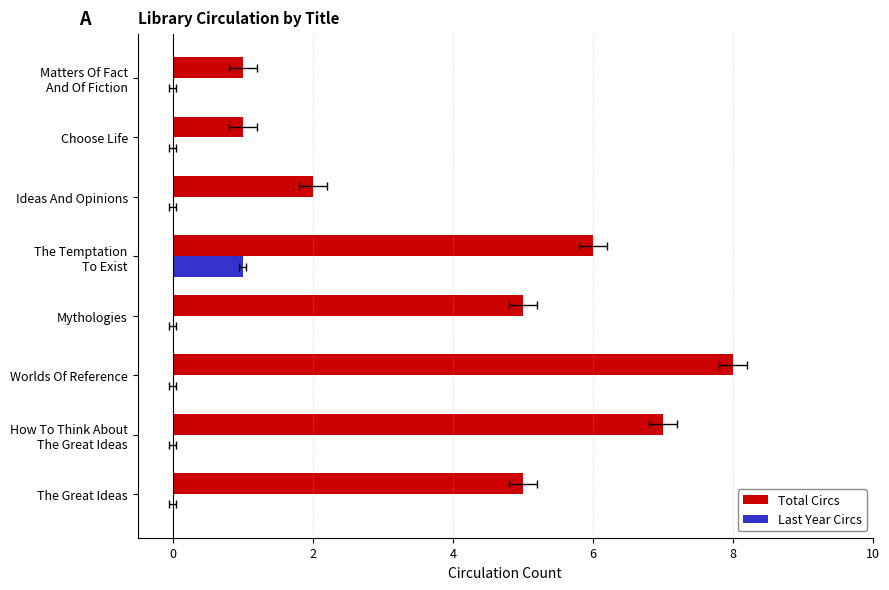

At Choose Life, list the series in order from smallest to largest.

Last Year Circs, Total Circs